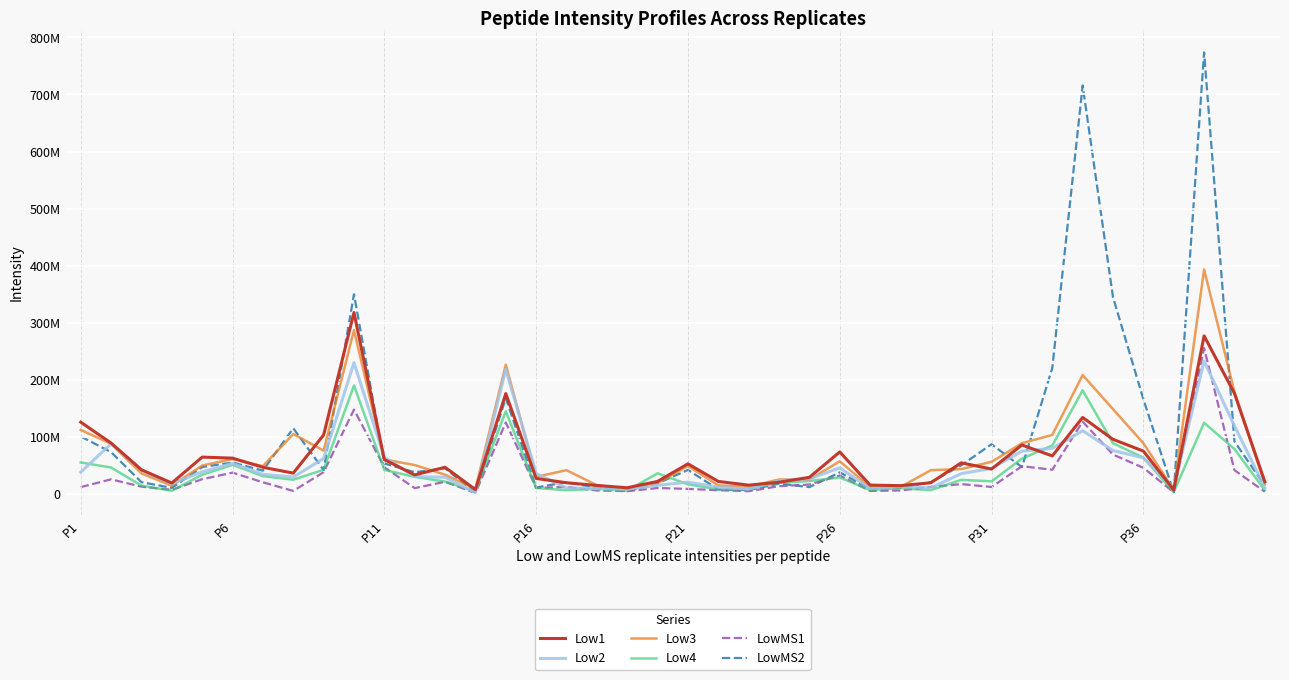

True or false: Low1 and Low2 cross at least once.

True